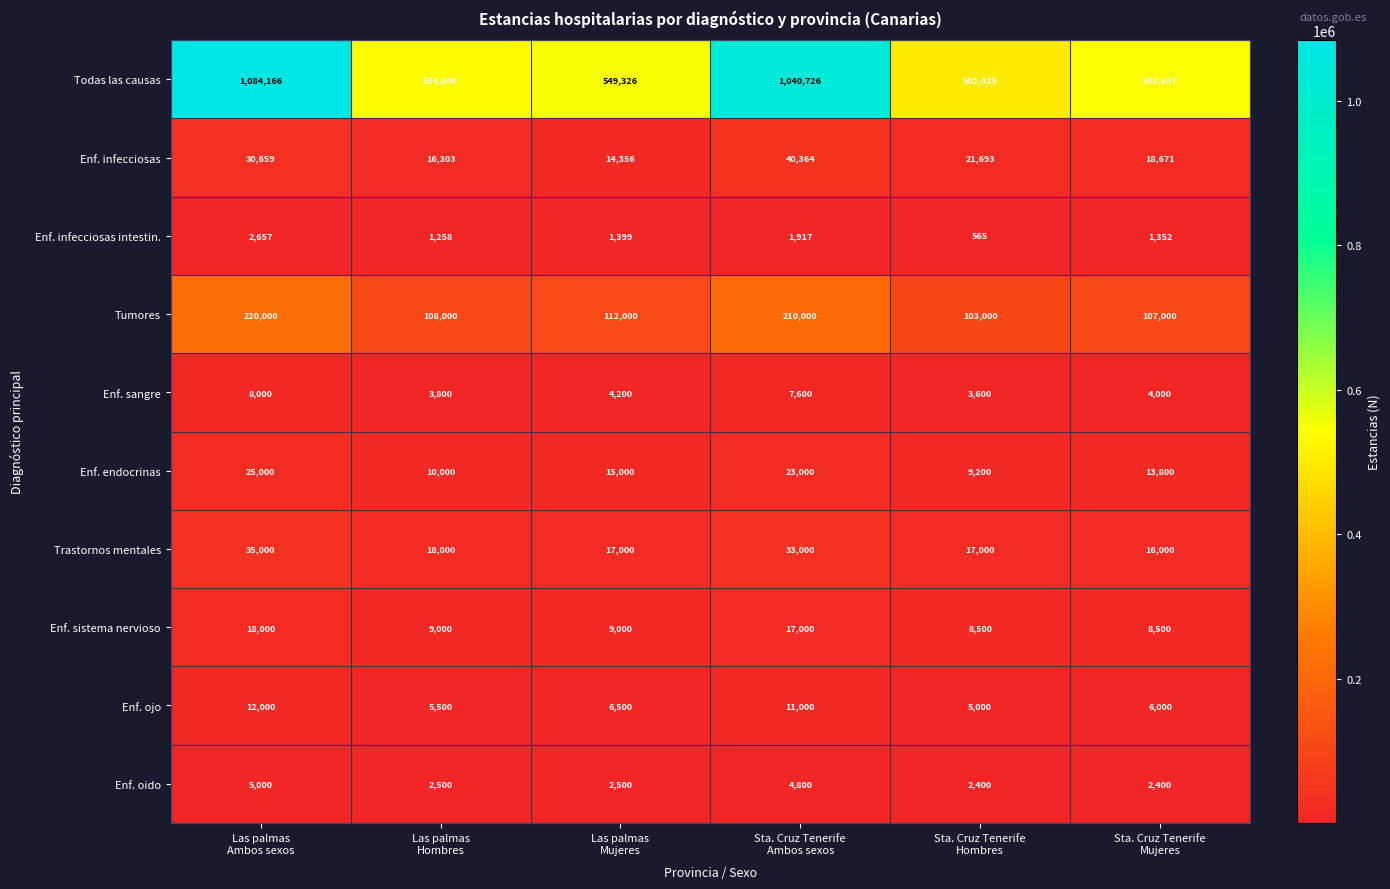

What is the difference between the highest and lowest values at Sta. Cruz Tenerife
Hombres?

501464